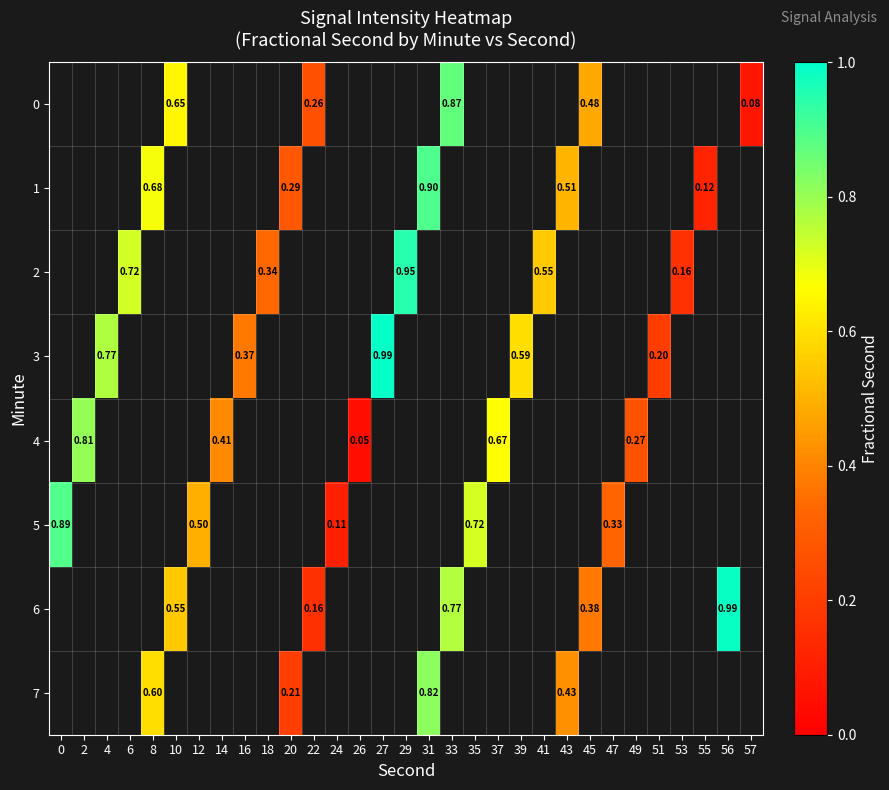

Which label corresponds to the largest value in the chart?

27